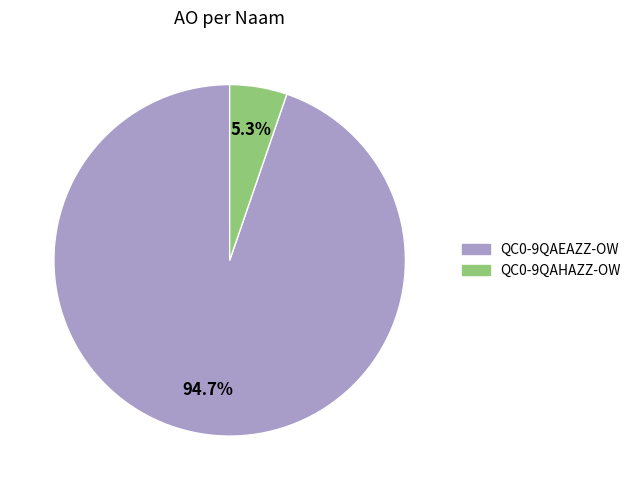

To the nearest percent, what portion does QC0-9QAEAZZ-OW represent?

95%